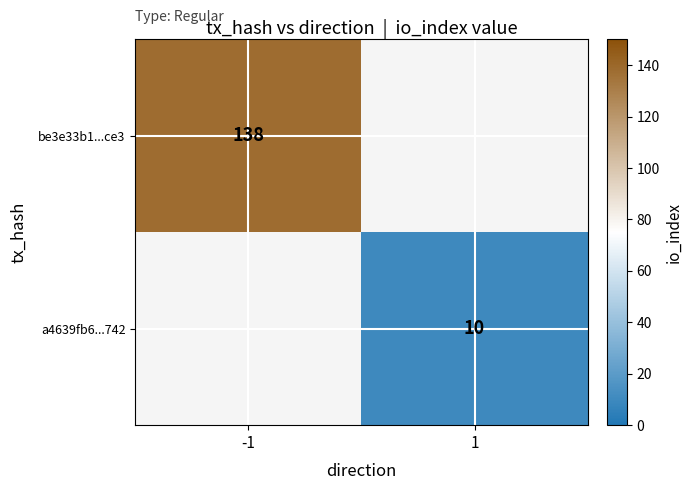

Is the value of be3e33b1...ce3 at -1 greater than the value of a4639fb6...742 at 1?

Yes